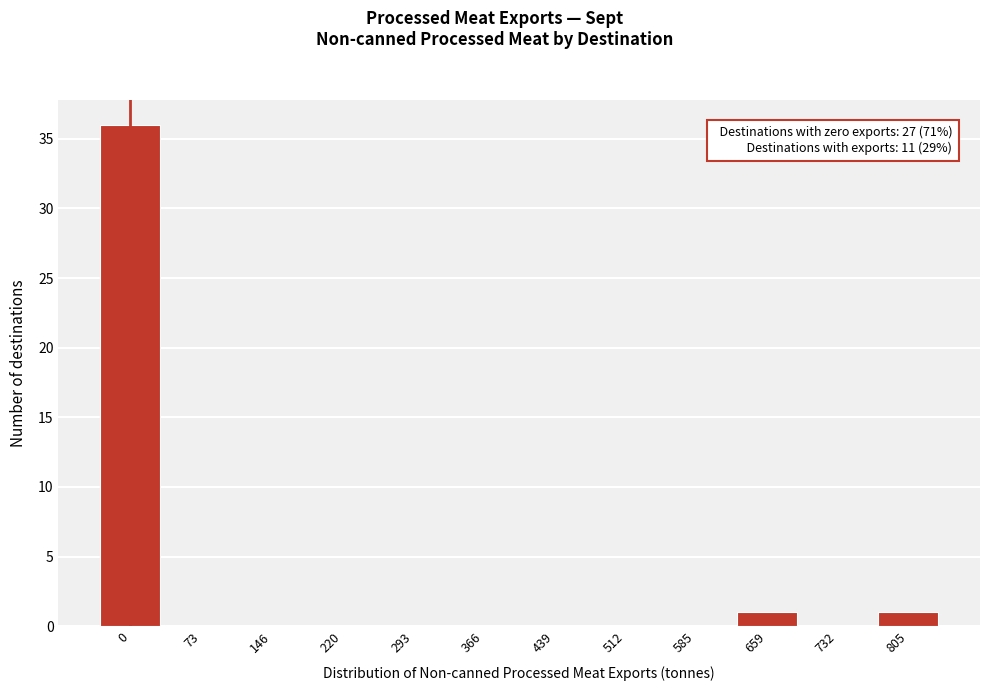

Reading left to right, what are all the values shown in this chart?

0=36	73=0	146=0	220=0	293=0	366=0	439=0	512=0	585=0	659=1	732=0	805=1